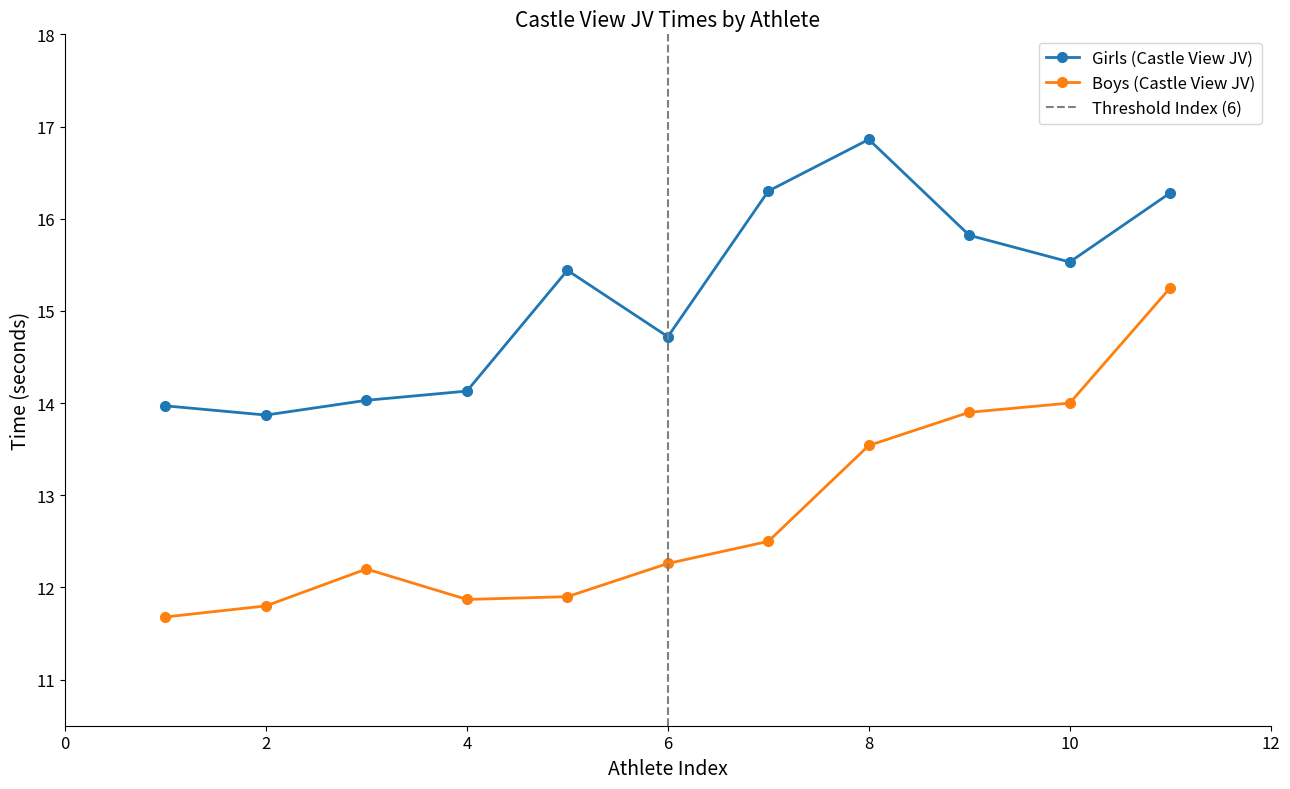

List the series in order of their overall mean, highest first.

Girls (Castle View JV), Boys (Castle View JV)